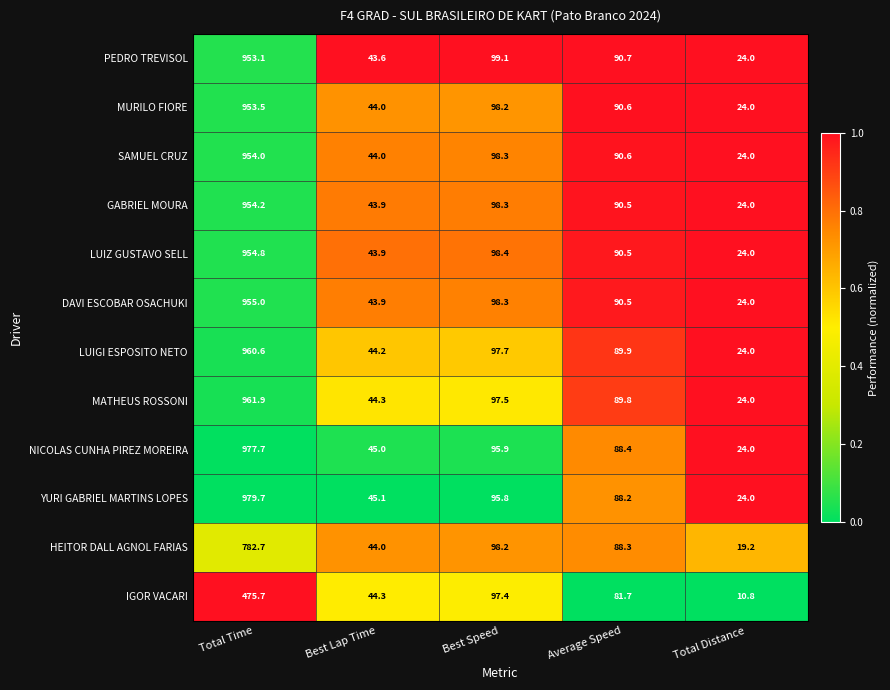

Which series changed the most between Best Lap Time and Average Speed?

PEDRO TREVISOL